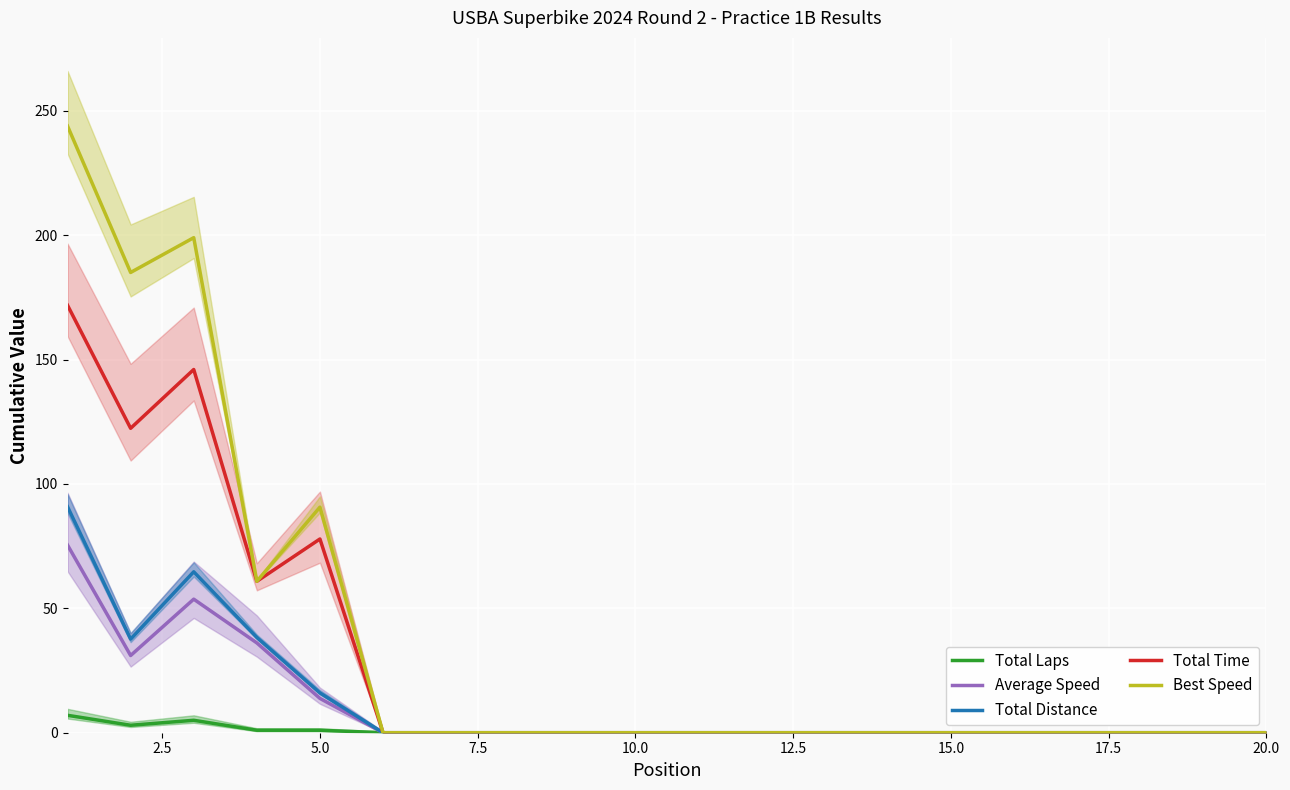

True or false: Total Distance has a value of 55.5 at 15.0.

False